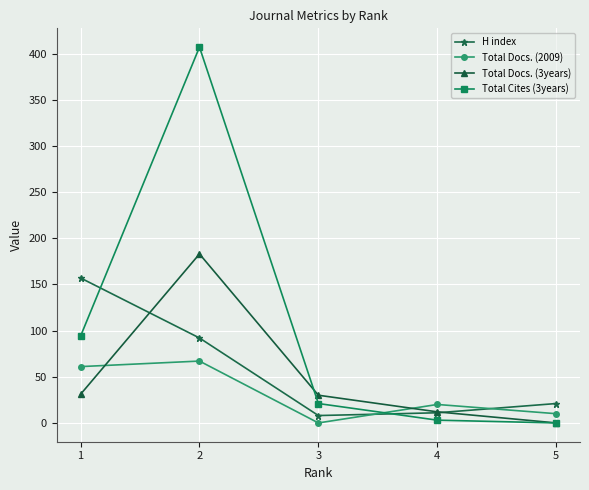

What is the total value across all series at 2?

749